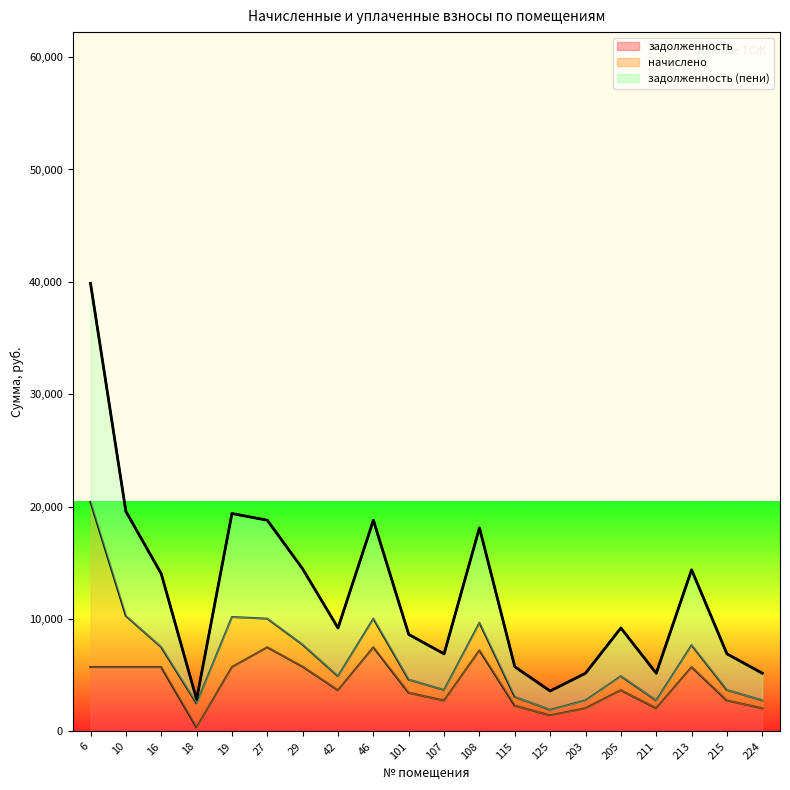

What is the difference between the maximum and minimum values in the задолженность (пени) series?

37017.8